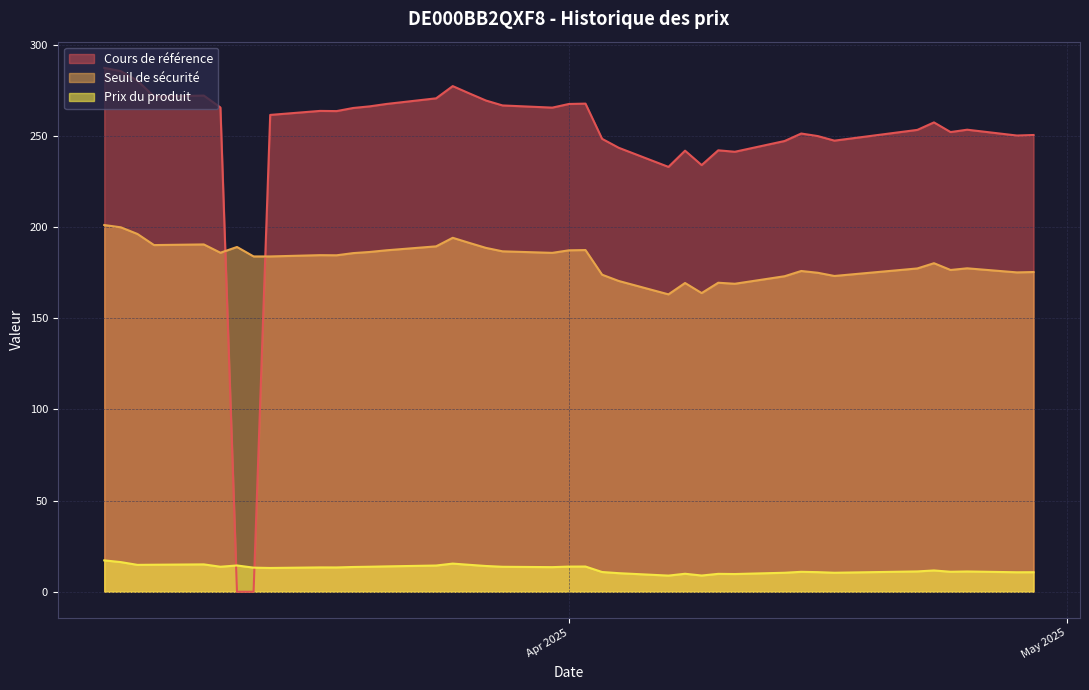

How many values in the Seuil de sécurité series are below 184?

19